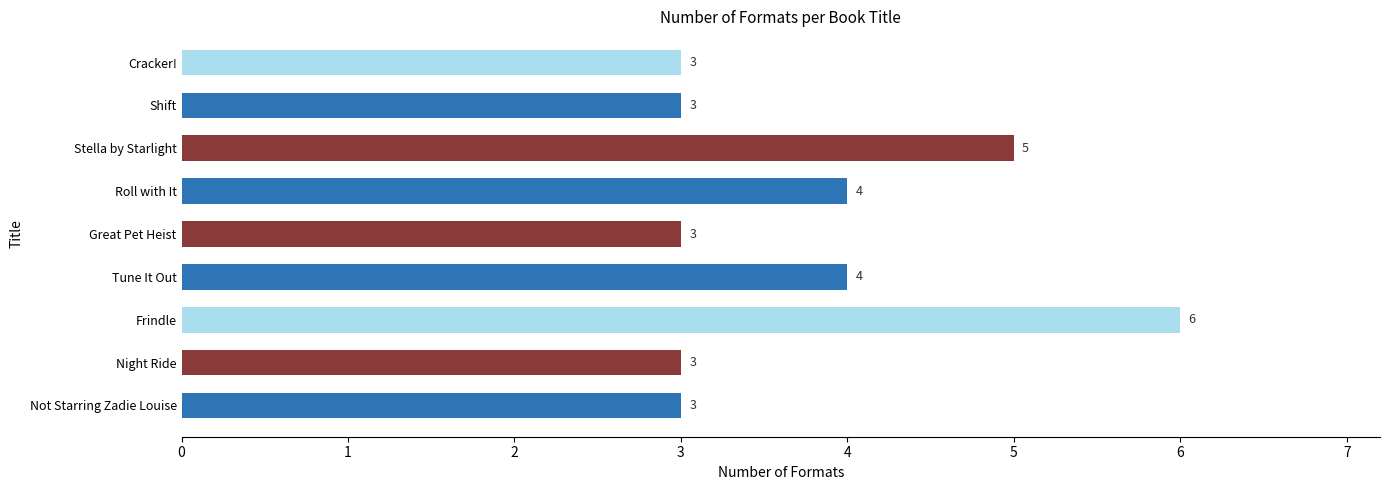

Does the chart contain stacked bars?

No